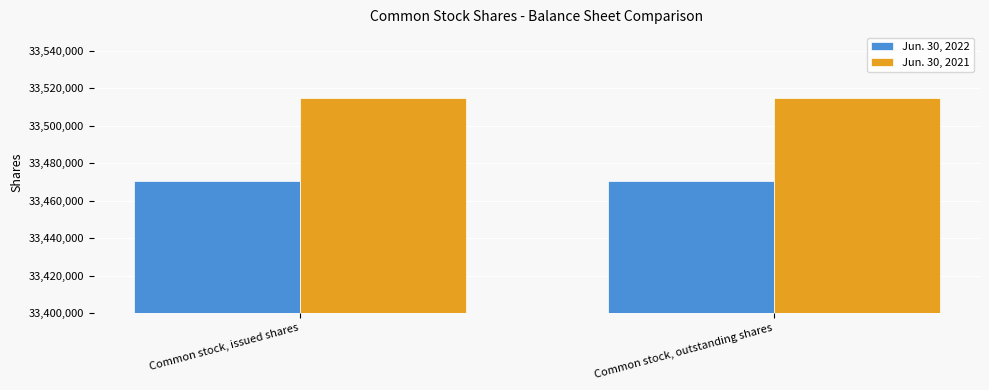

Reading right to left, extract all data points from this chart.

Jun. 30, 2022: Common stock, outstanding shares=33470710	Common stock, issued shares=33470710
Jun. 30, 2021: Common stock, outstanding shares=33514952	Common stock, issued shares=33514952